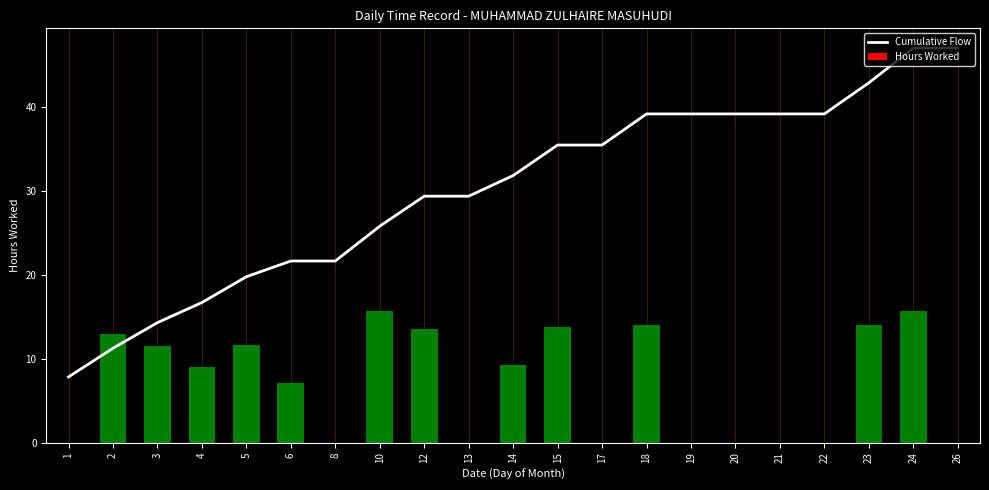

Is it true that Hours Worked equals 0.0 at 17?

True